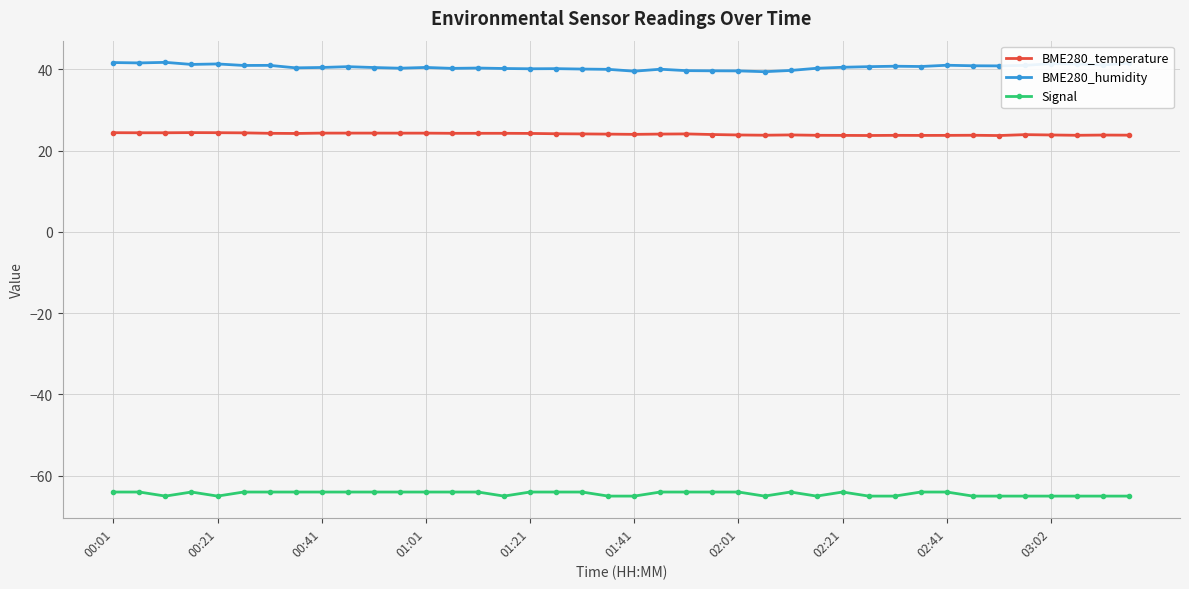

What is the greatest value displayed?

41.7